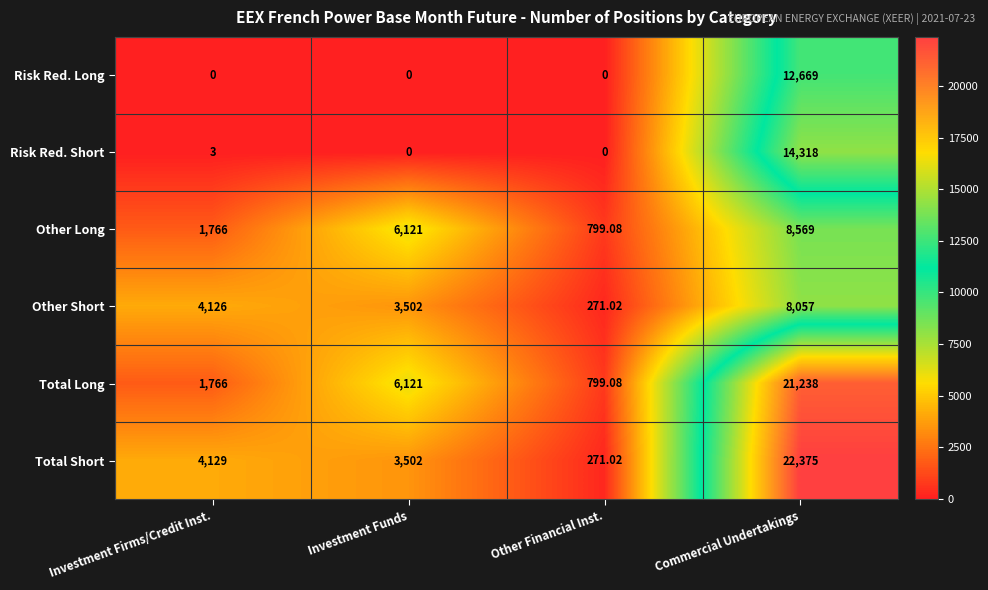

Where is Other Long nearest to the value 4684?

Investment Funds